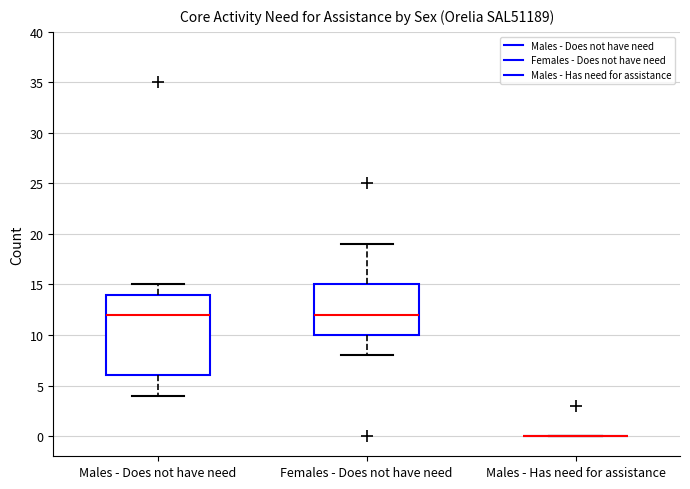

Reading left to right, transcribe this box plot: for each box, give where its median line is, the range the box spans, and where its two whiskers end, as read against the y-axis. The values are not printed on the chart, so give them approximately, as read against the axis.

Males - Does not have need: median 12, box 6 to 14, whiskers 4 to 15
Females - Does not have need: median 12, box 10 to 15, whiskers 8 to 19
Males - Has need for assistance: box collapsed to a line at 0, whiskers 0 to 0